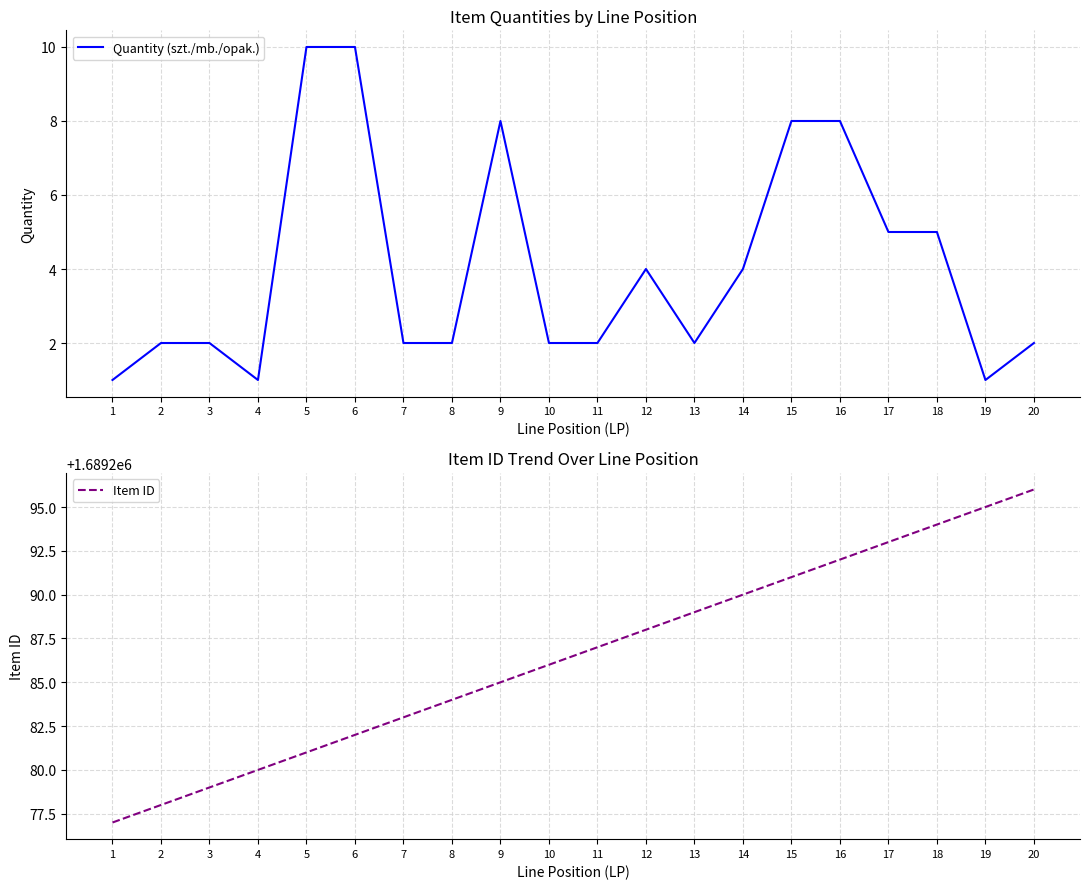

Where is Item ID nearest to the value 1689286?

10